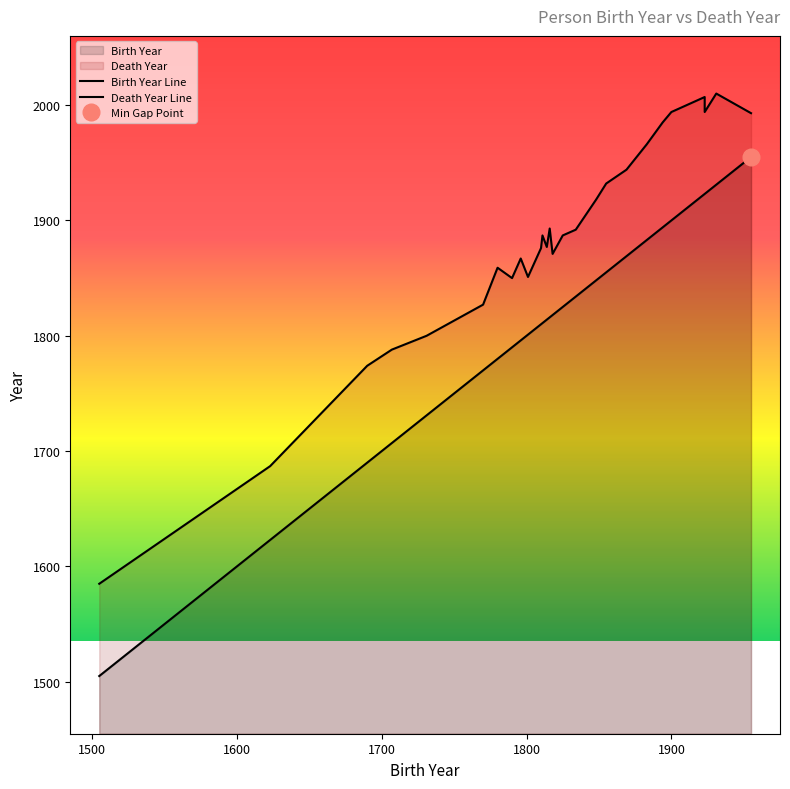

Count the number of categories in the chart.

35